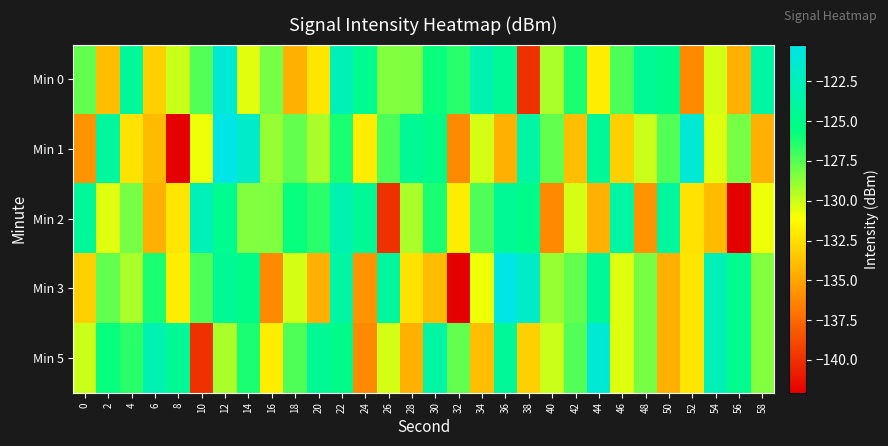

At 34, list the series in order from smallest to largest.

Min 5, Min 3, Min 1, Min 2, Min 0